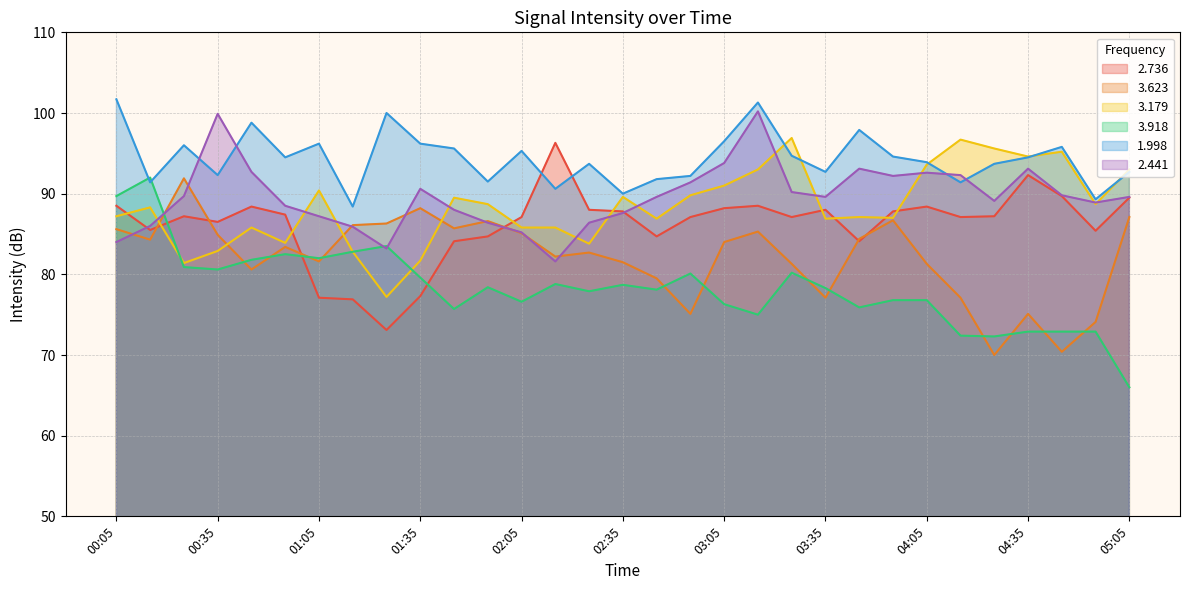

At which category does the chart reach its peak across all series?

00:05